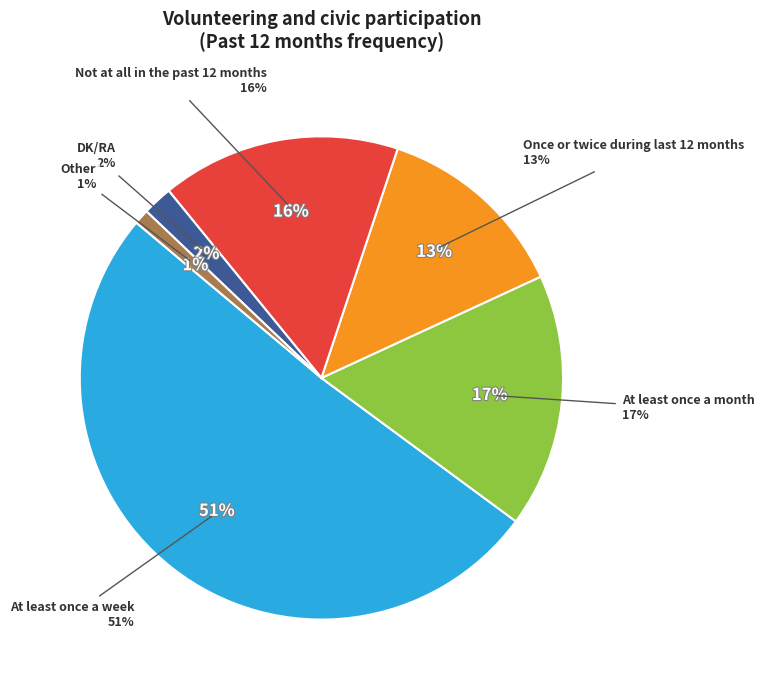

Does Not at all in the past 12 months represent more than half of the total?

No